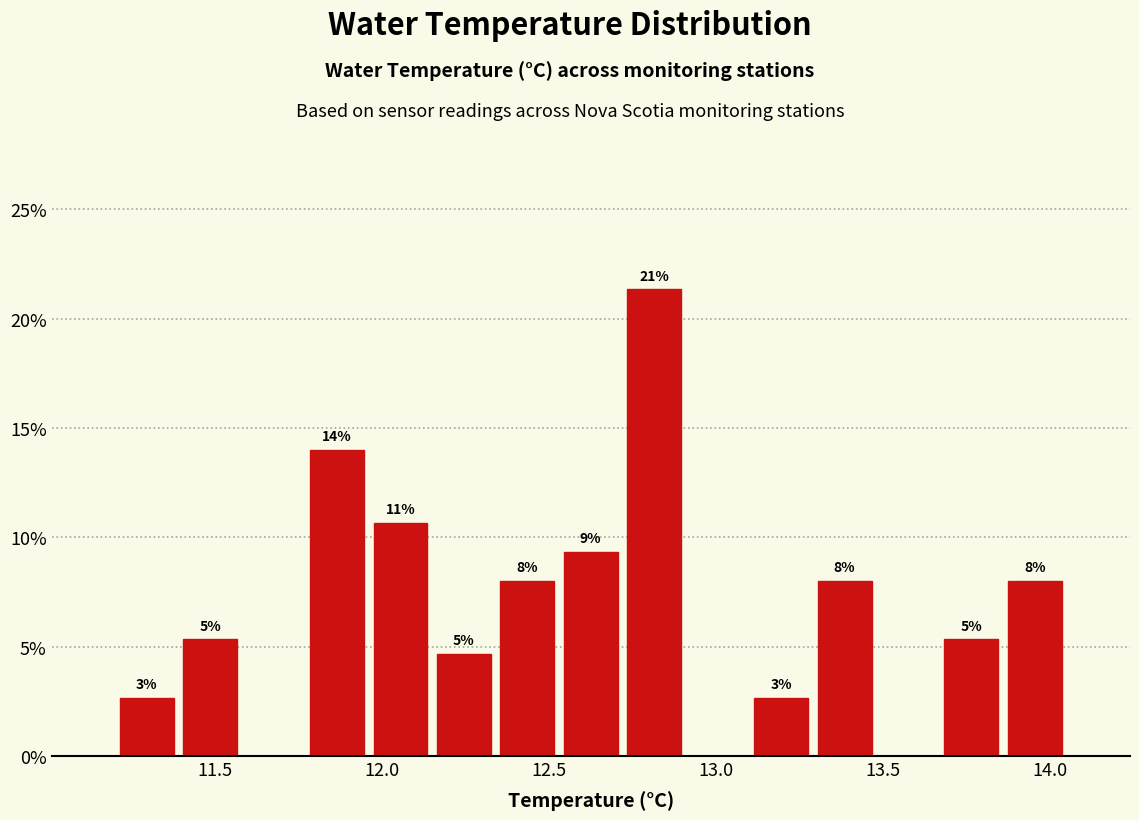

Read against the x-axis, roughly where is the centre of the tallest bar?

12.80